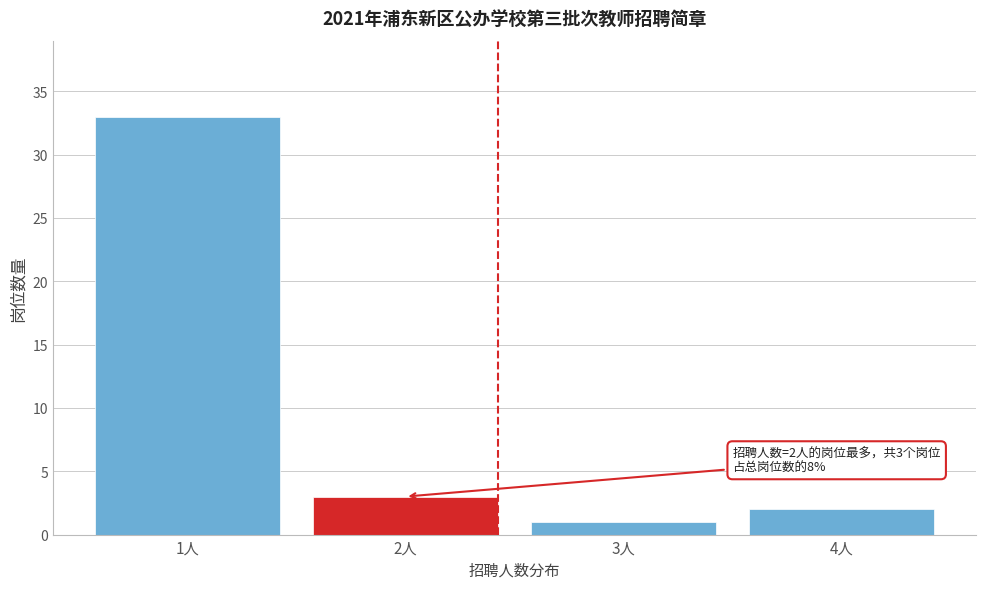

Reading left to right, list all the values displayed in this chart.

1人=33	2人=3	3人=1	4人=2